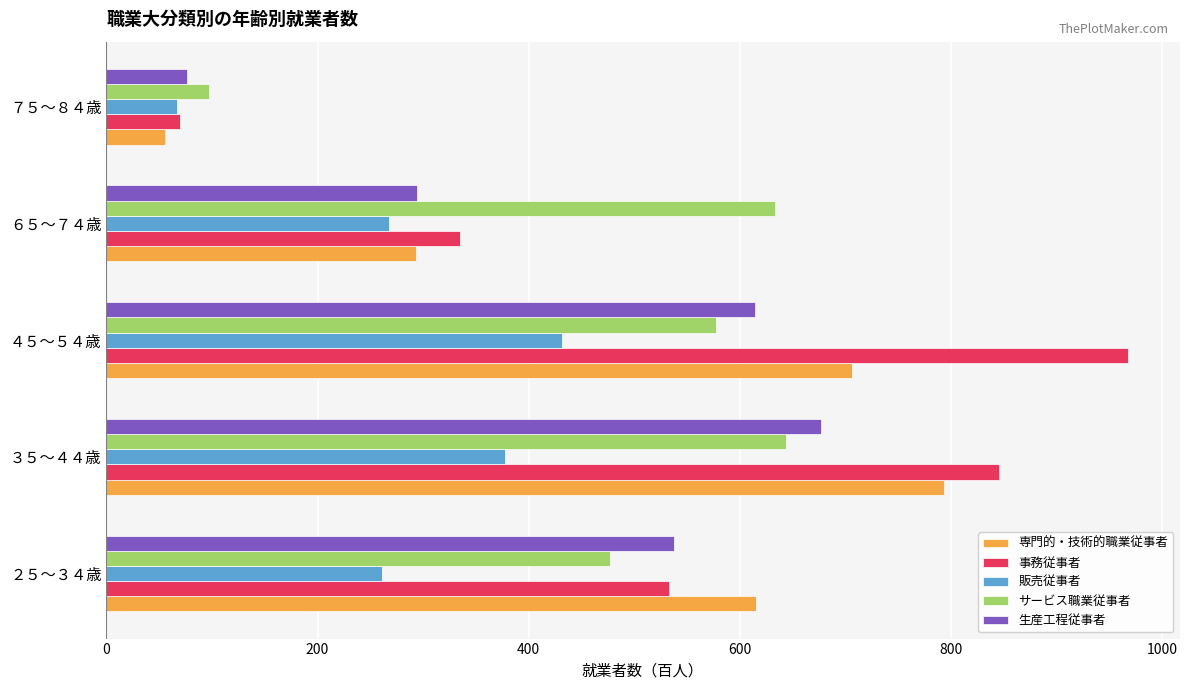

Where is 事務従事者 nearest to the value 519?

２５～３４歳